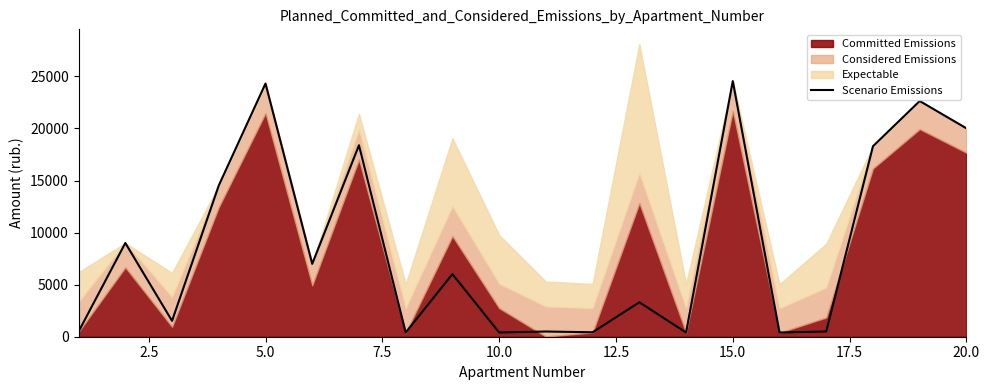

The value of Scenario Emissions at 20.0 is 12308.7. True or false?

False